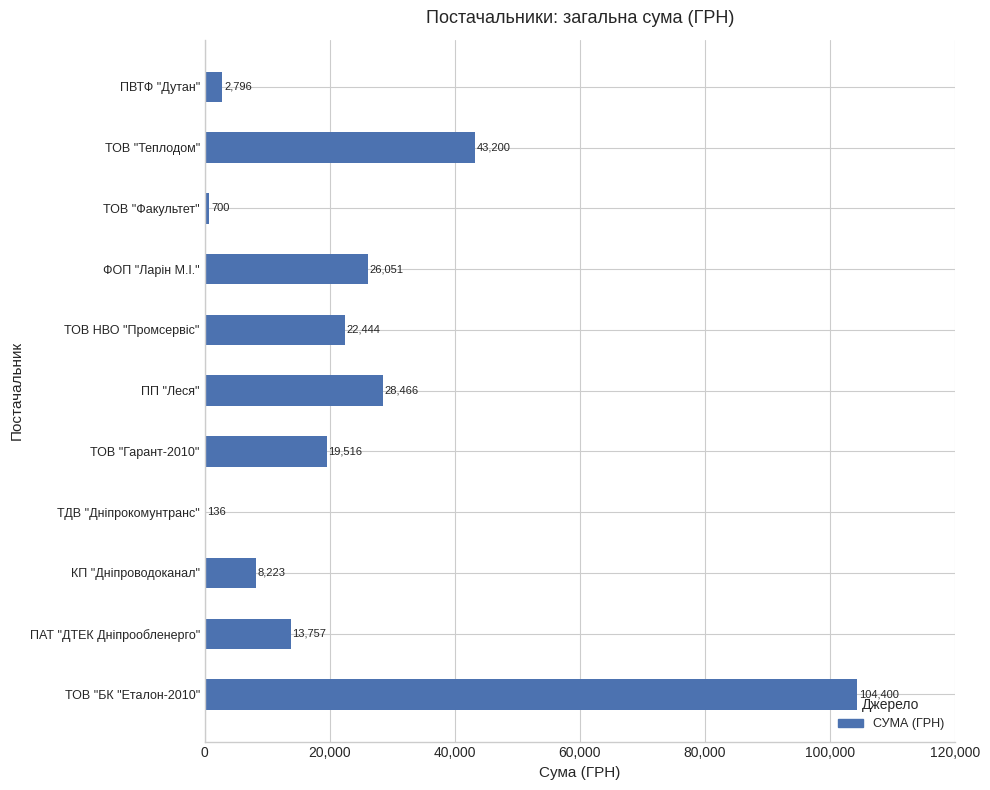

Approximately how many times larger is the value at ТОВ "Теплодом" compared to ПВТФ "Дутан"?

15.5